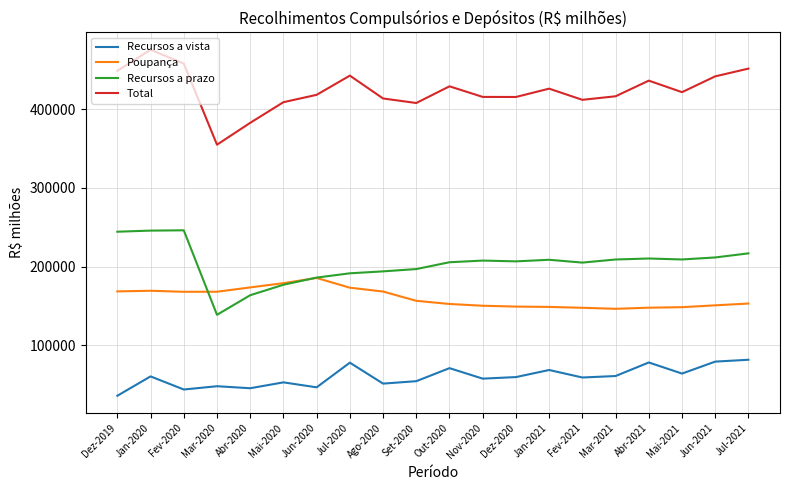

At which category is the sum across all series the highest?

Jan-2020